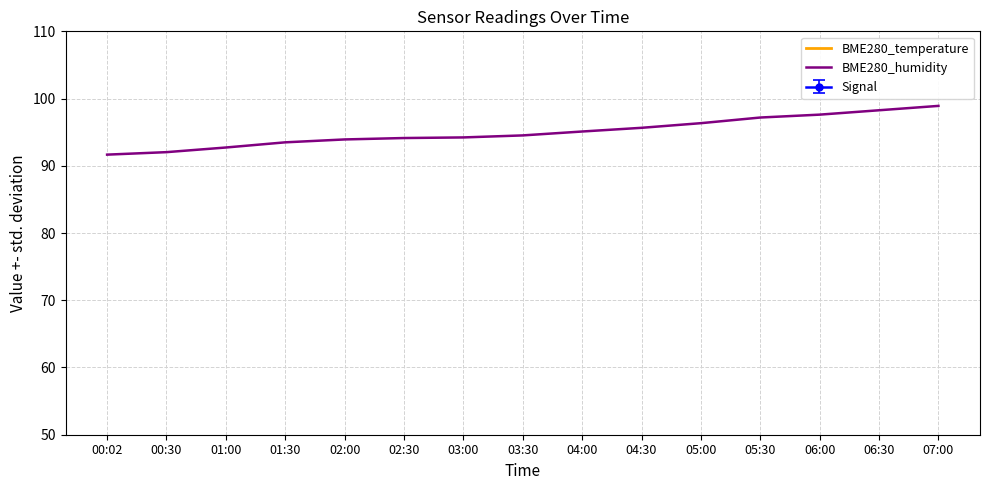

True or false: BME280_humidity and BME280_temperature intersect in this chart.

False